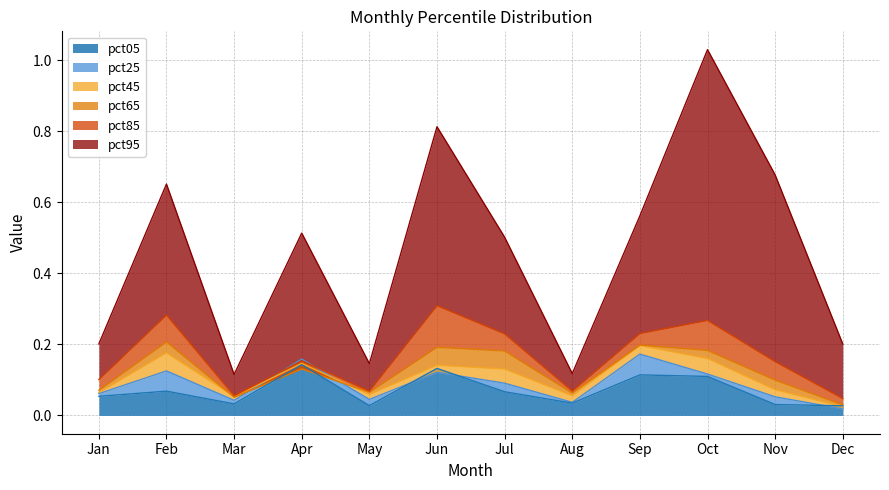

At Aug, list the series in order from smallest to largest.

pct05, pct25, pct45, pct65, pct85, pct95